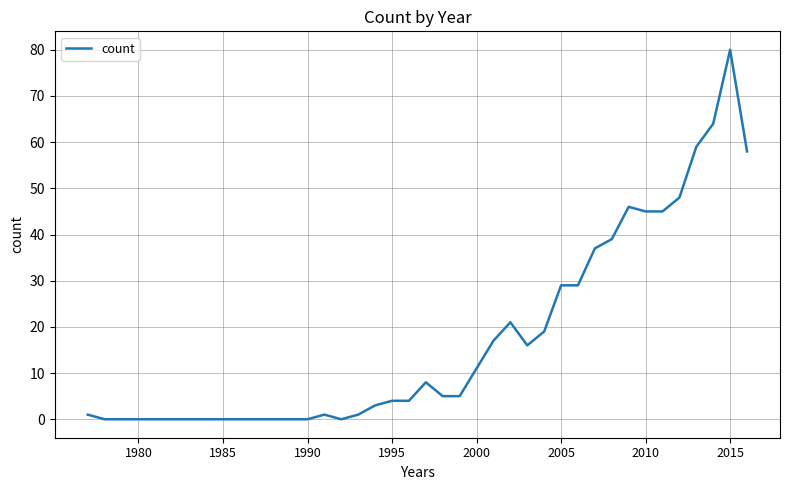

What is the difference between the maximum and minimum values?

80